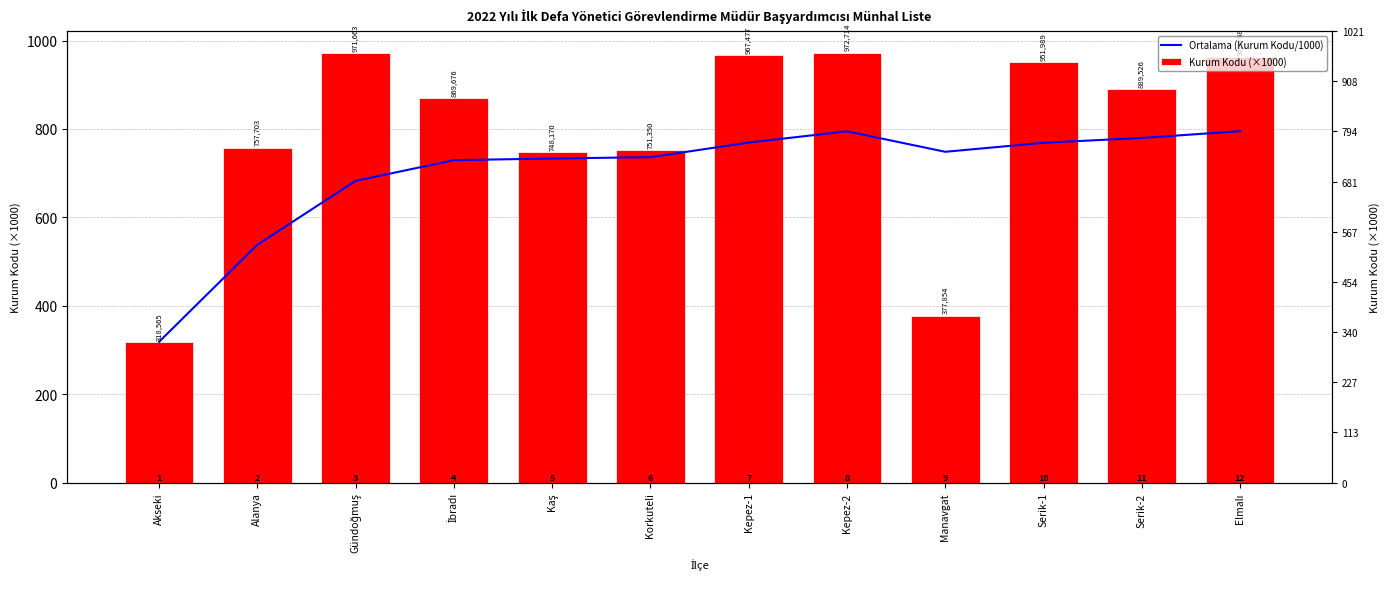

Between Alanya and Manavgat, which series saw the biggest shift?

Kurum Kodu (×1000)